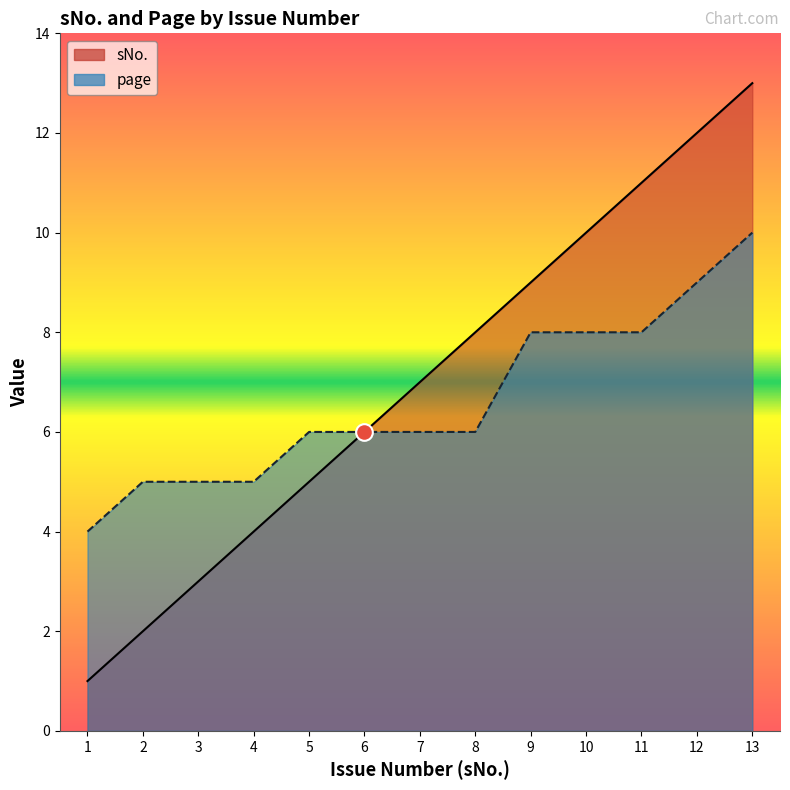

Count the number of data series in this chart.

2